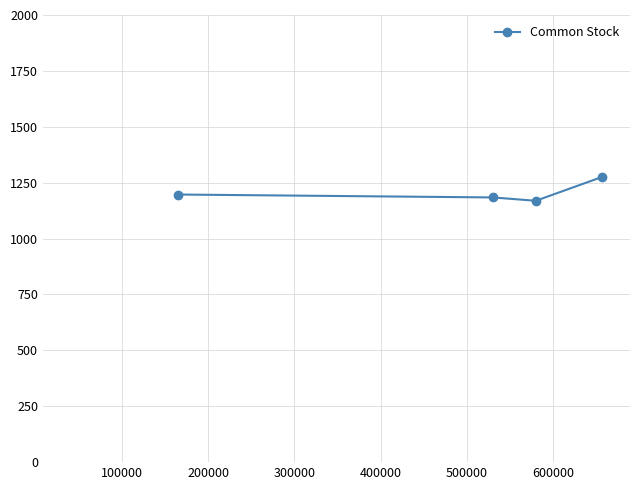

What is the value of the 2nd point from the left?

1184